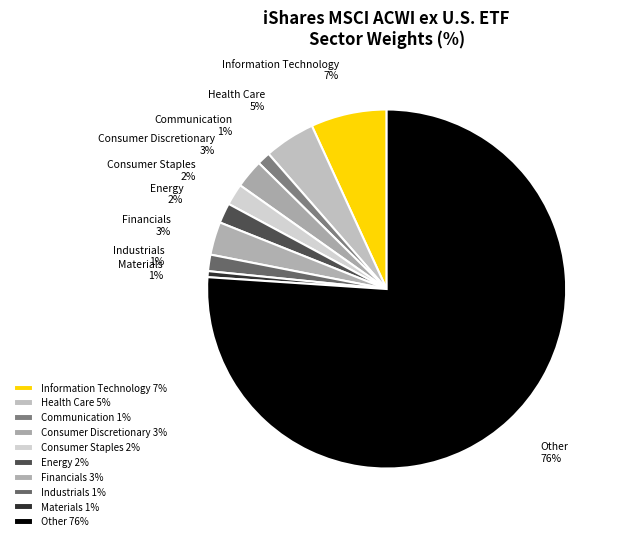

Is there a majority slice in this chart?

Yes